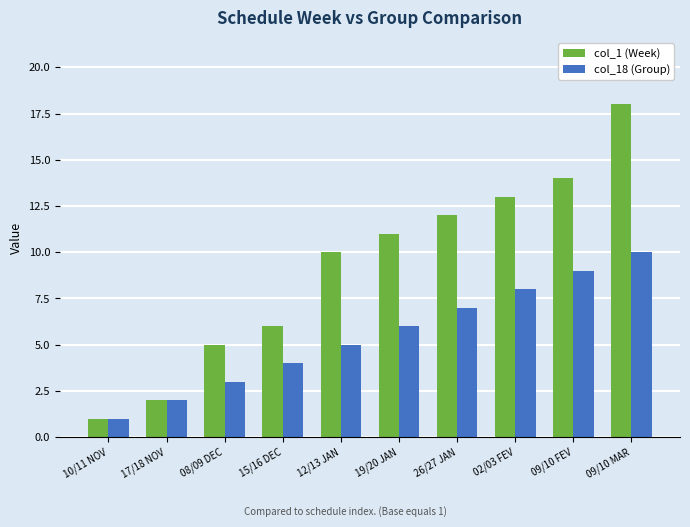

How many series are shown in this chart?

2